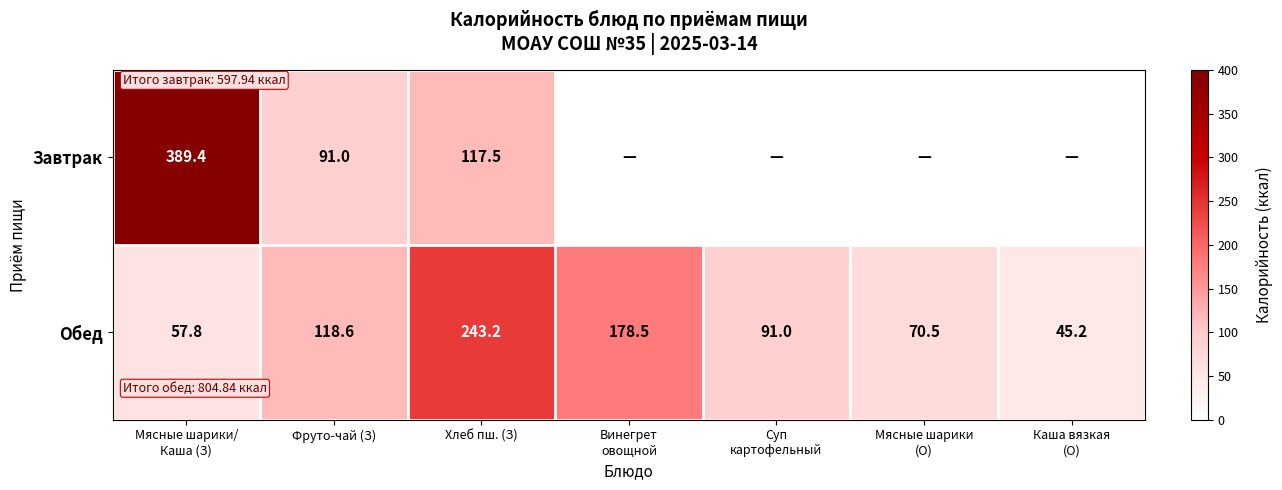

How many categories are shown in the chart?

7